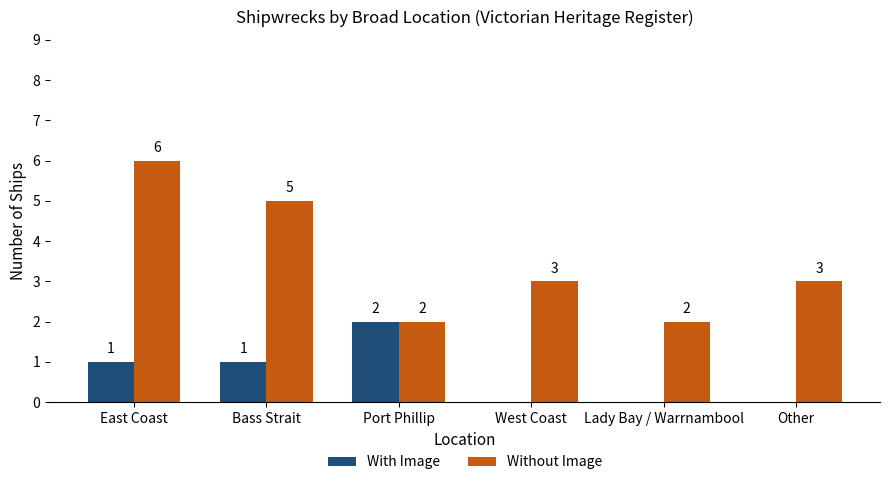

What value does the Without Image series have at West Coast?

3